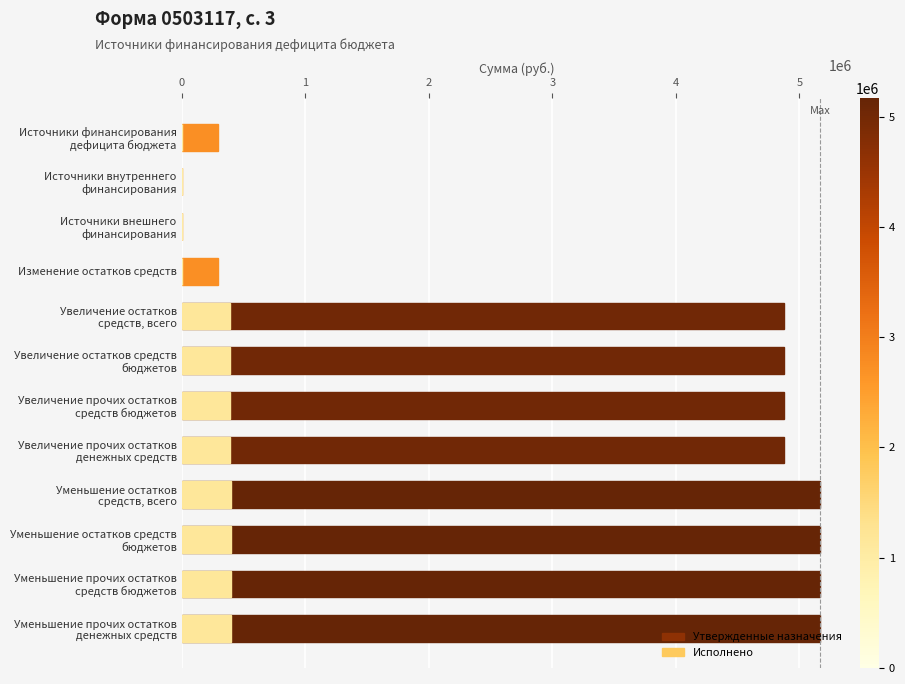

The value of Утвержденные назначения at Увеличение прочих остатков средств бюджетов is 4873657.0. True or false?

True